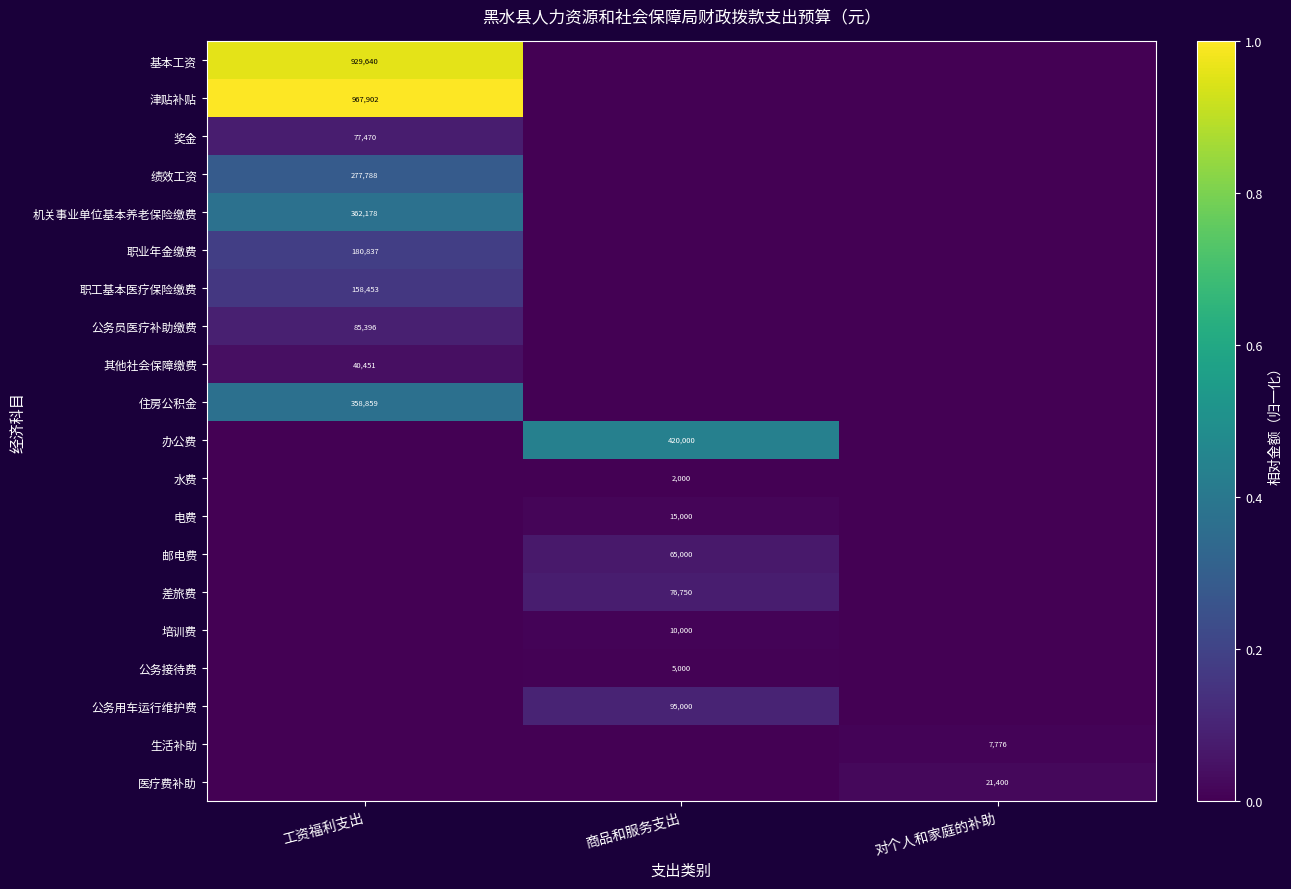

The 培训费 series shows 10000 at 商品和服务支出. True or false?

True